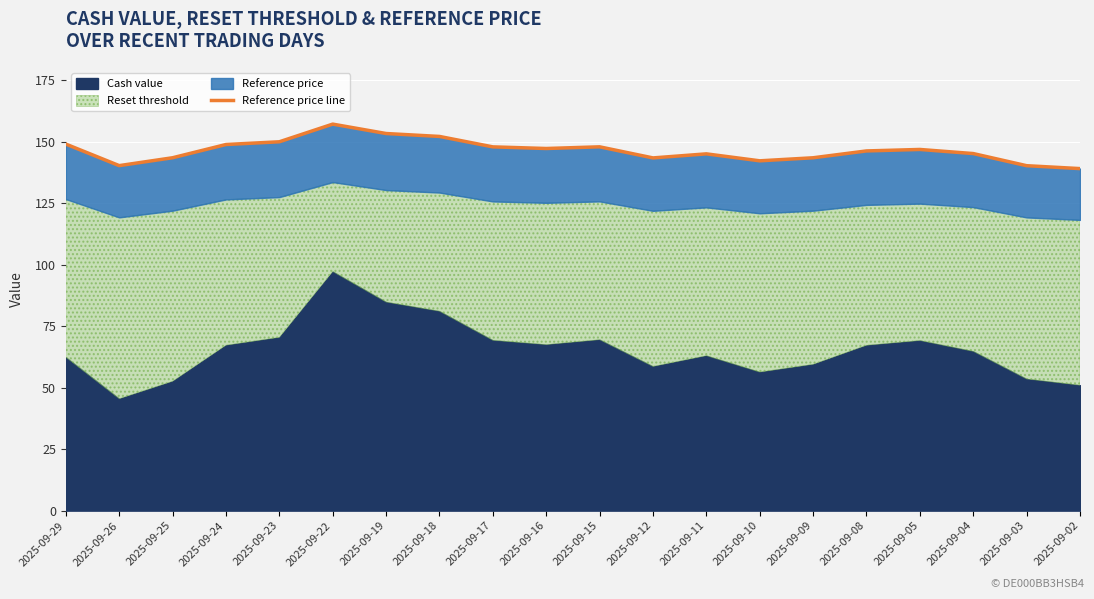

Reading left to right, extract all data points from this chart.

149.0	140.2	143.4	148.8	149.9	157.1	153.3	152.1	147.9	147.2	147.9	143.4	145.0	142.2	143.4	146.2	146.8	145.2	140.2	139.0